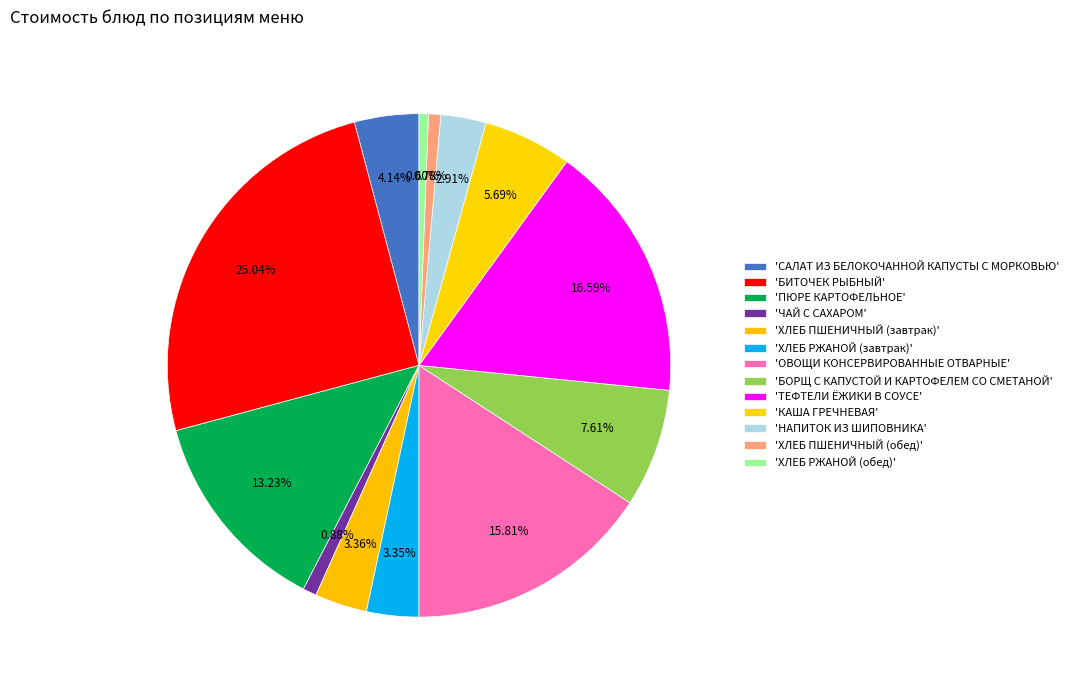

How many slices are in this pie chart?

13